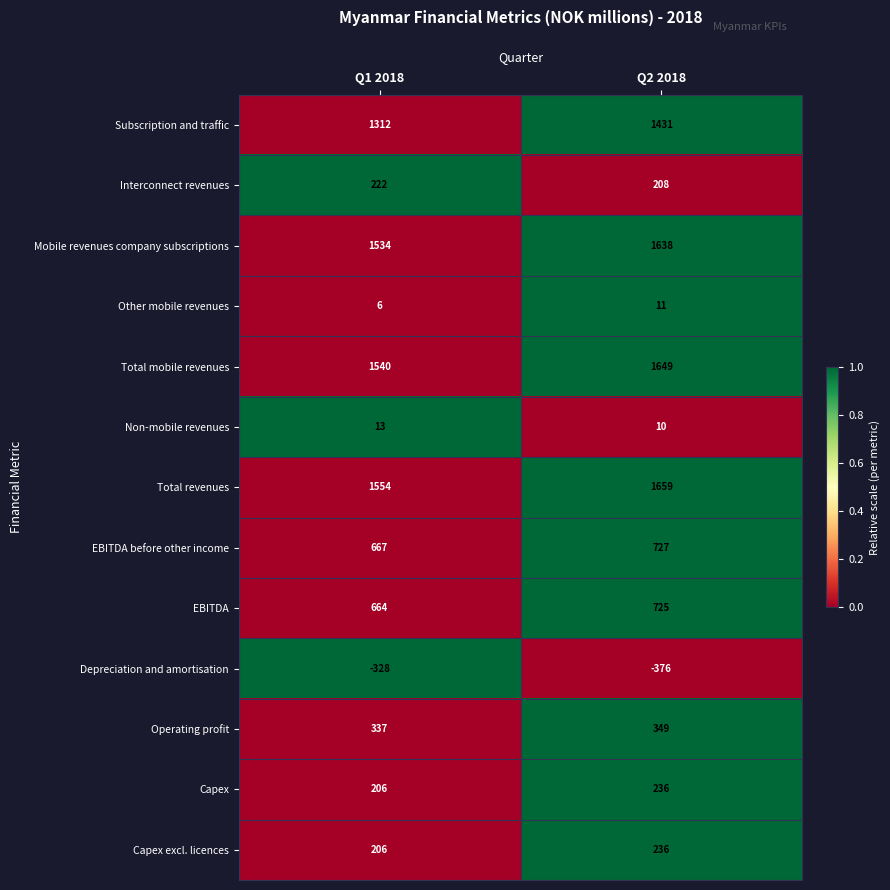

Reading left to right, what are all the values shown in this chart?

Subscription and traffic: Q1 2018=1312	Q2 2018=1431
Interconnect revenues: Q1 2018=222	Q2 2018=208
Mobile revenues company subscriptions: Q1 2018=1534	Q2 2018=1638
Other mobile revenues: Q1 2018=6	Q2 2018=11
Total mobile revenues: Q1 2018=1540	Q2 2018=1649
Non-mobile revenues: Q1 2018=13	Q2 2018=10
Total revenues: Q1 2018=1554	Q2 2018=1659
EBITDA before other income: Q1 2018=667	Q2 2018=727
EBITDA: Q1 2018=664	Q2 2018=725
Depreciation and amortisation: Q1 2018=-328	Q2 2018=-376
Operating profit: Q1 2018=337	Q2 2018=349
Capex: Q1 2018=206	Q2 2018=236
Capex excl. licences: Q1 2018=206	Q2 2018=236